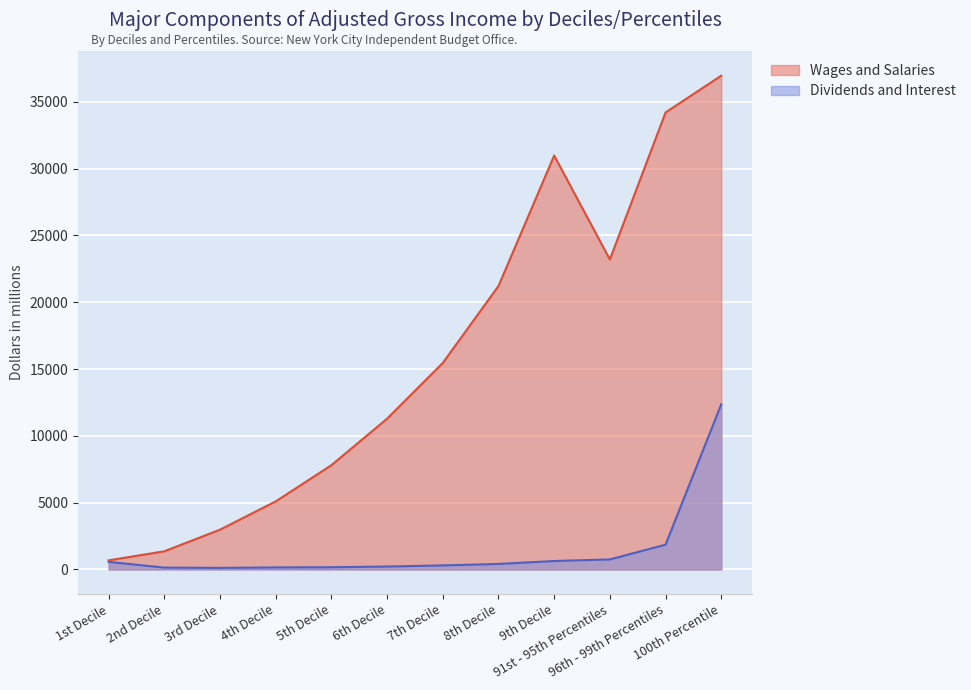

In Wages and Salaries, how many points are lower than both neighbors (excluding endpoints)?

1